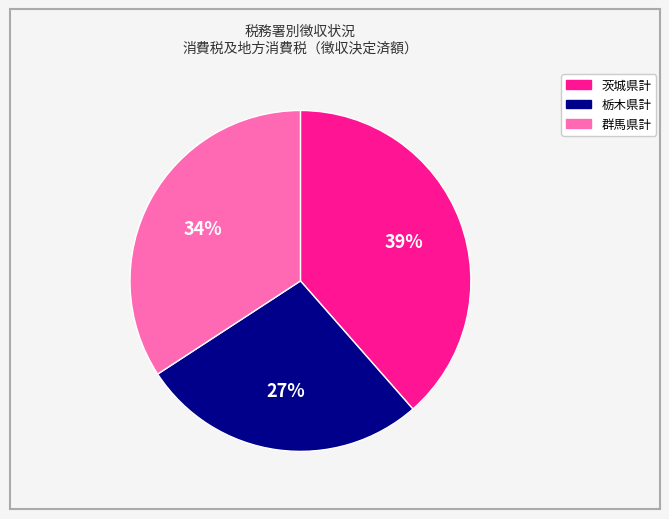

Does any single category account for the majority?

No